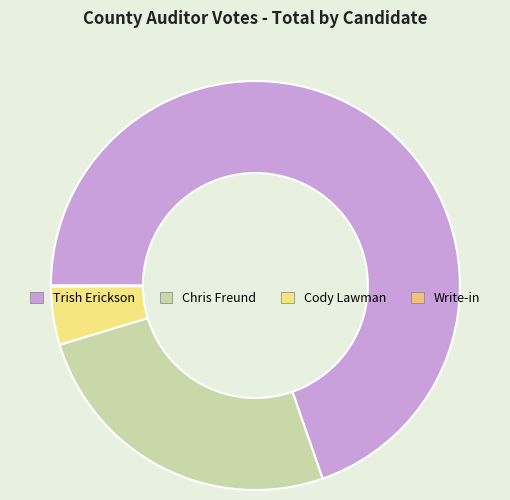

Count the number of slices in the pie.

4